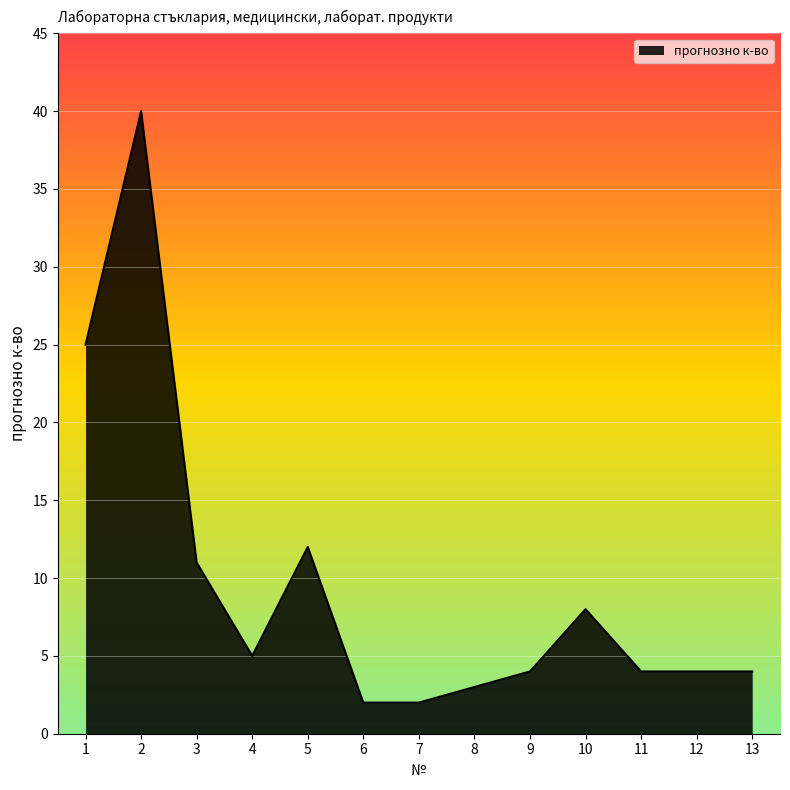

Approximately how many times larger is the value at 7 compared to 4?

0.4